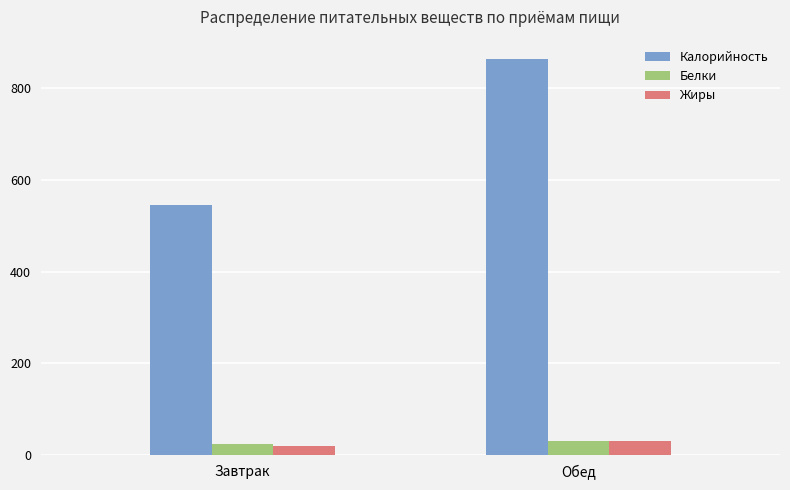

Are the bars horizontal?

No